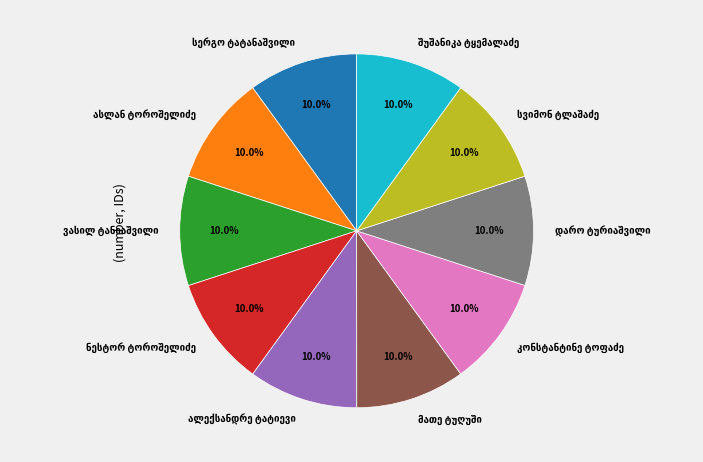

To the nearest percent, what is the average slice percentage?

10%